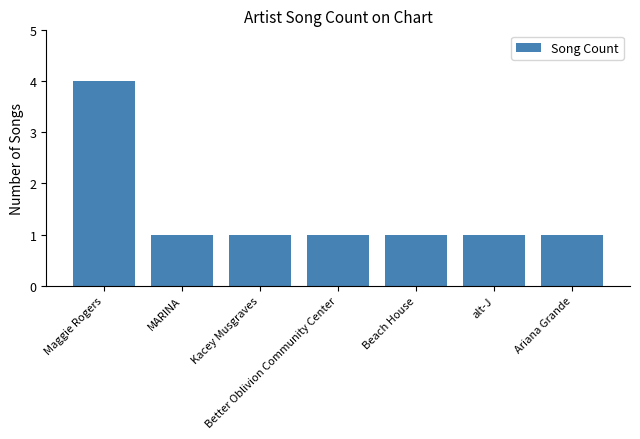

What position from the right is Kacey Musgraves?

5